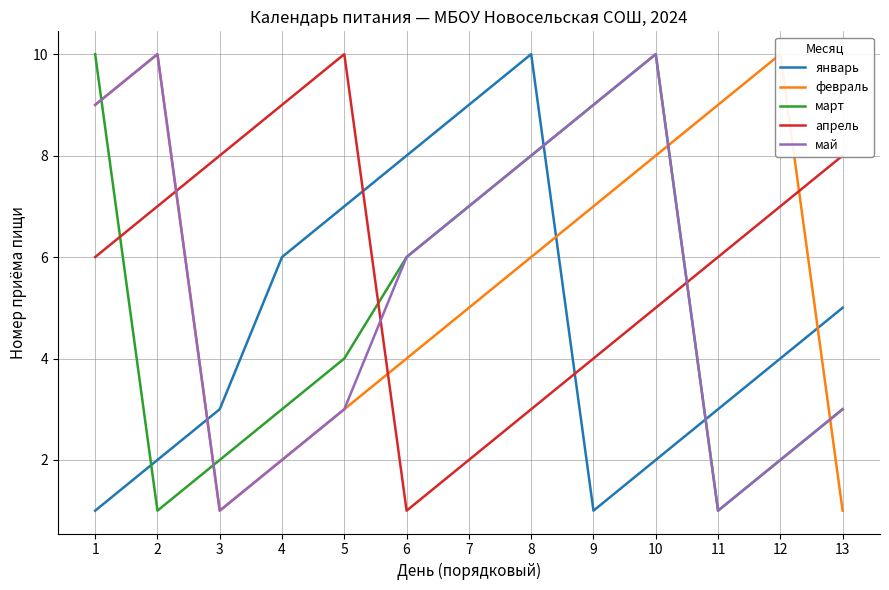

What is the total value across all series at 12?

25